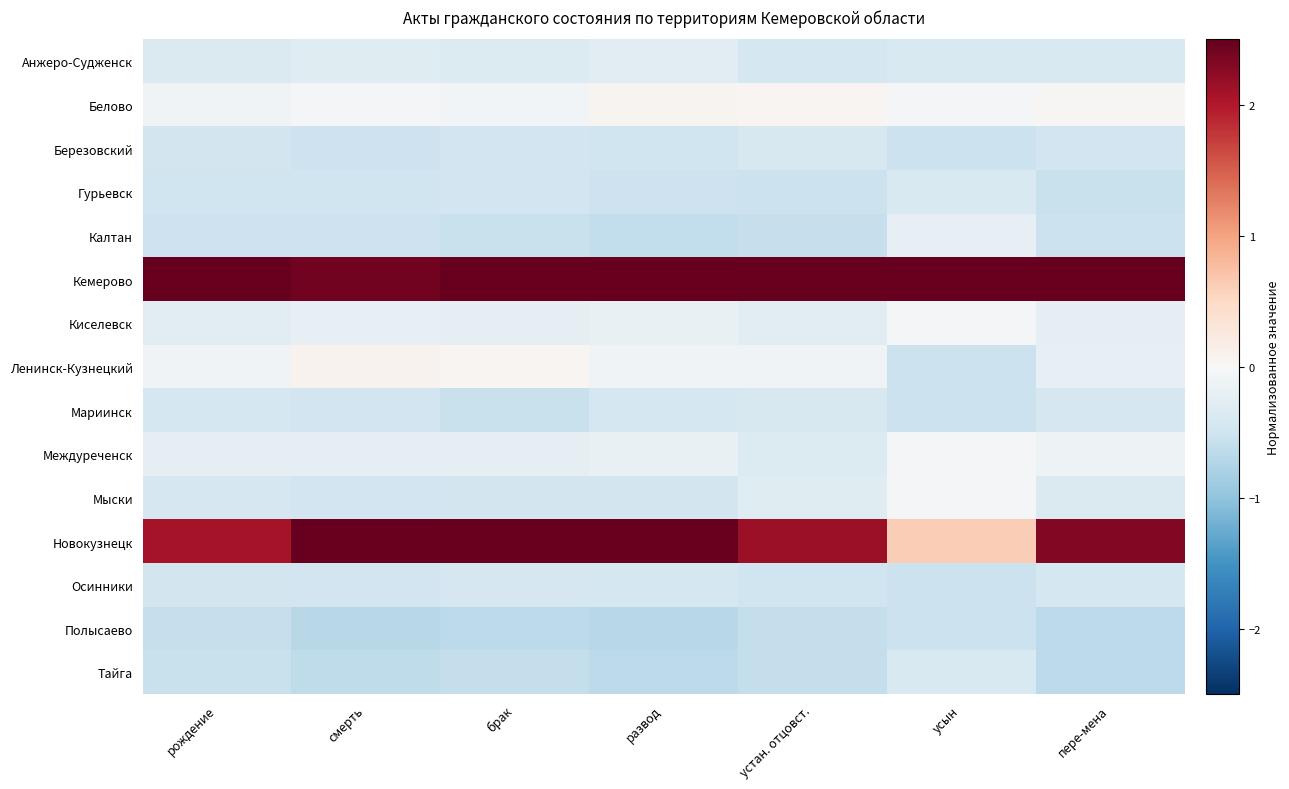

Which series has the largest total across all categories?

Кемерово